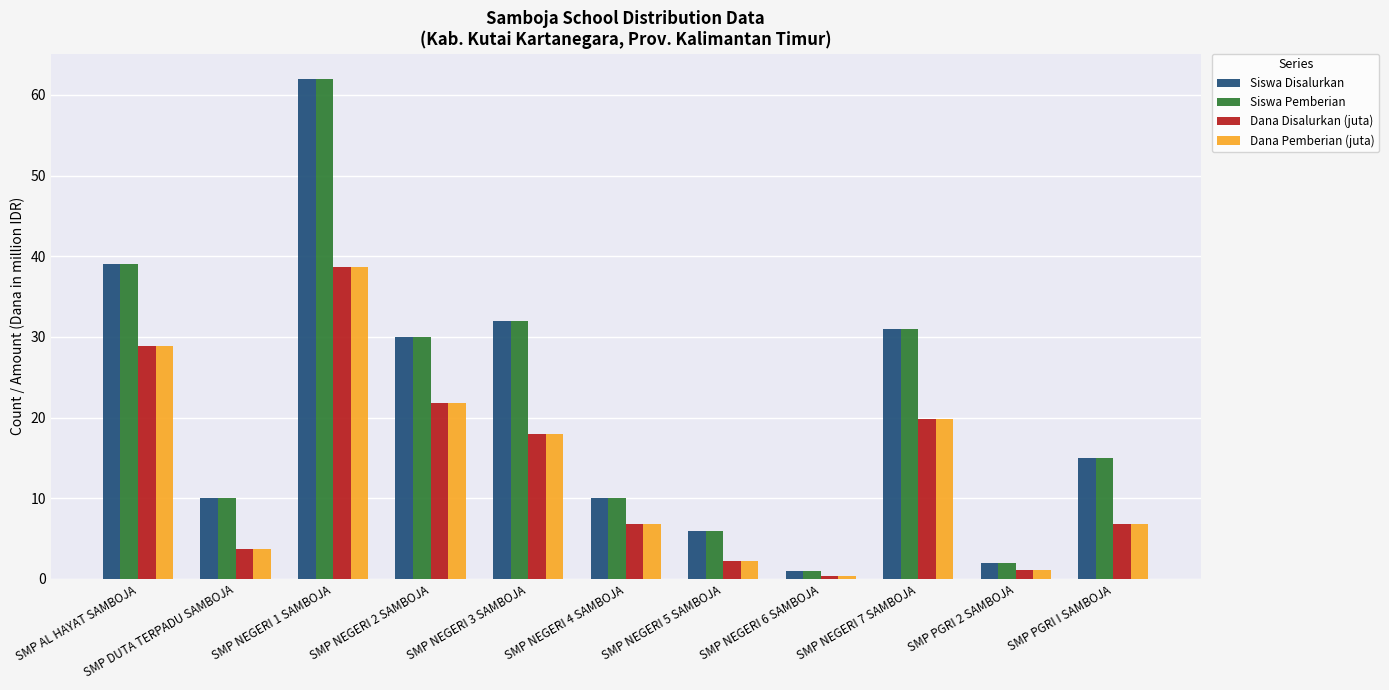

What is the total value across all series at SMP NEGERI 7 SAMBOJA?

101.8